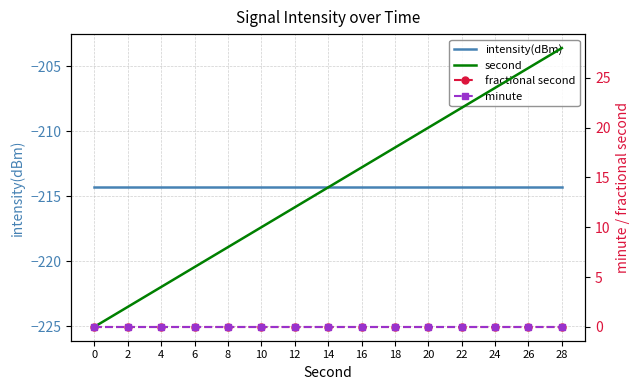

How many lines are shown in the chart?

4